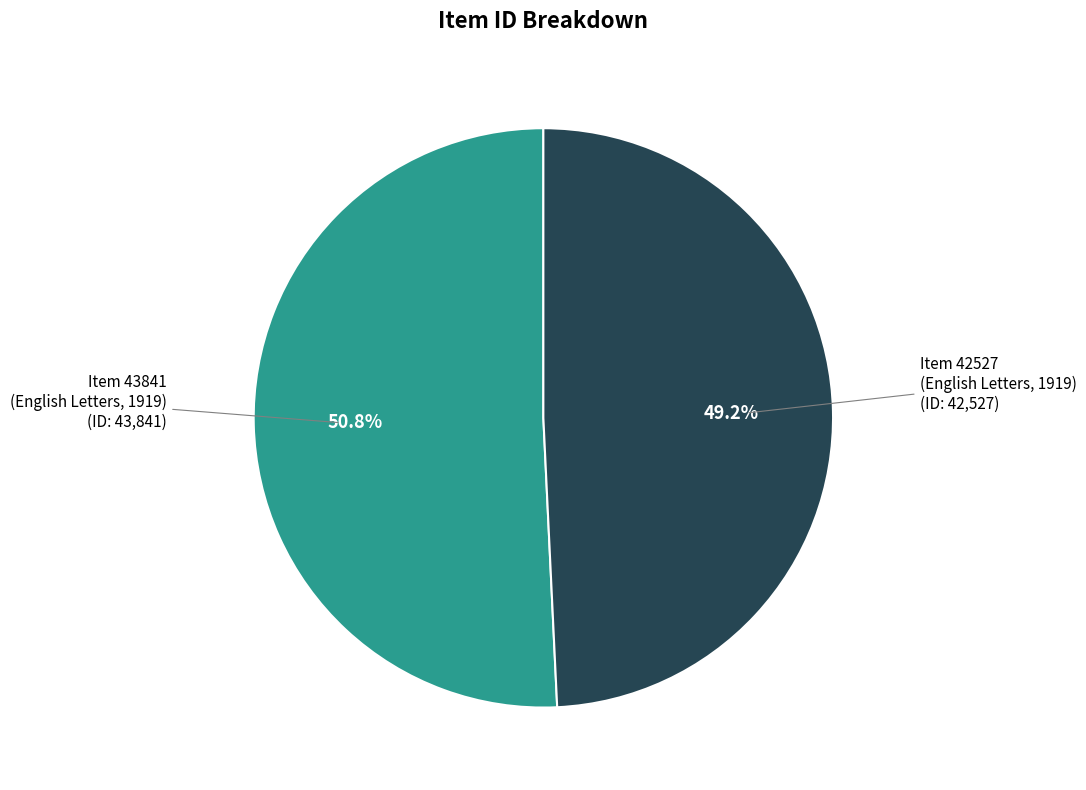

Does Item 42527 (English Letters, 1919) represent more than half of the total?

No